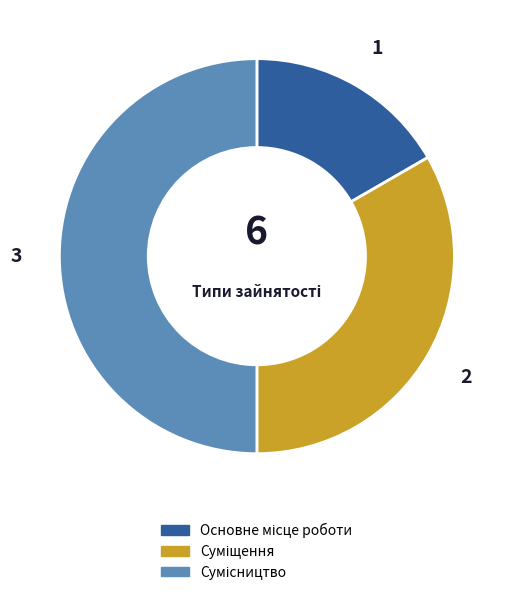

Which category has the smallest portion of the pie?

Основне місце роботи